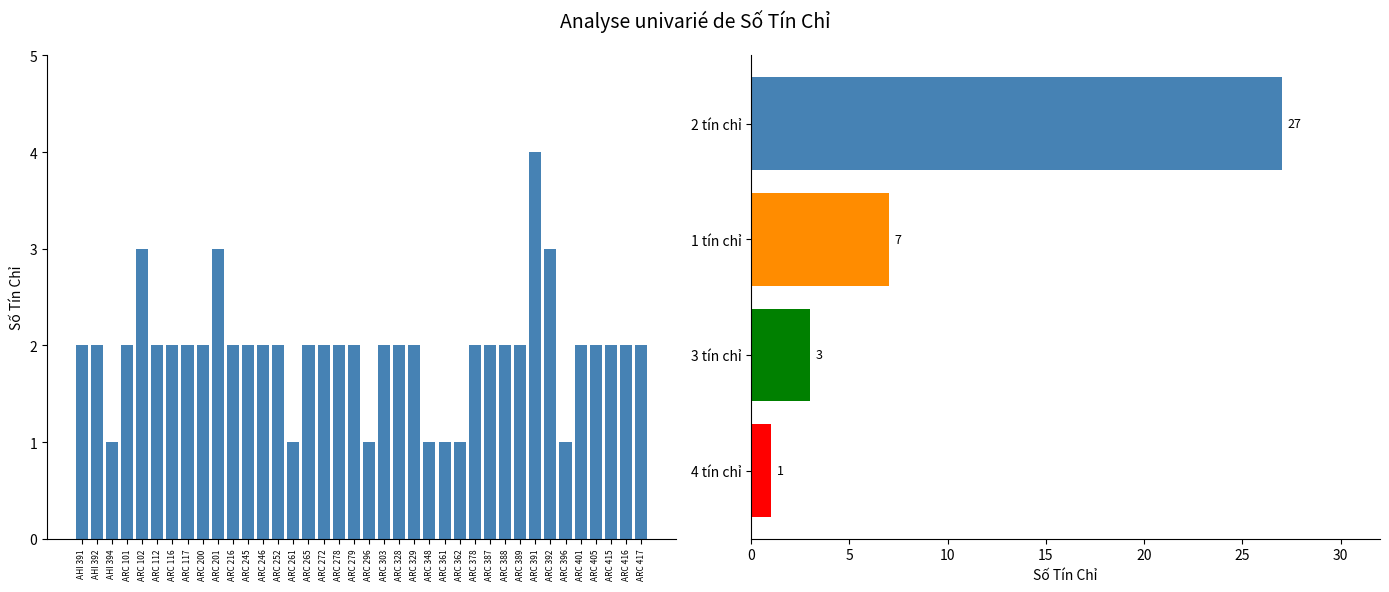

At which category does the chart reach its peak across all series?

ARC 391